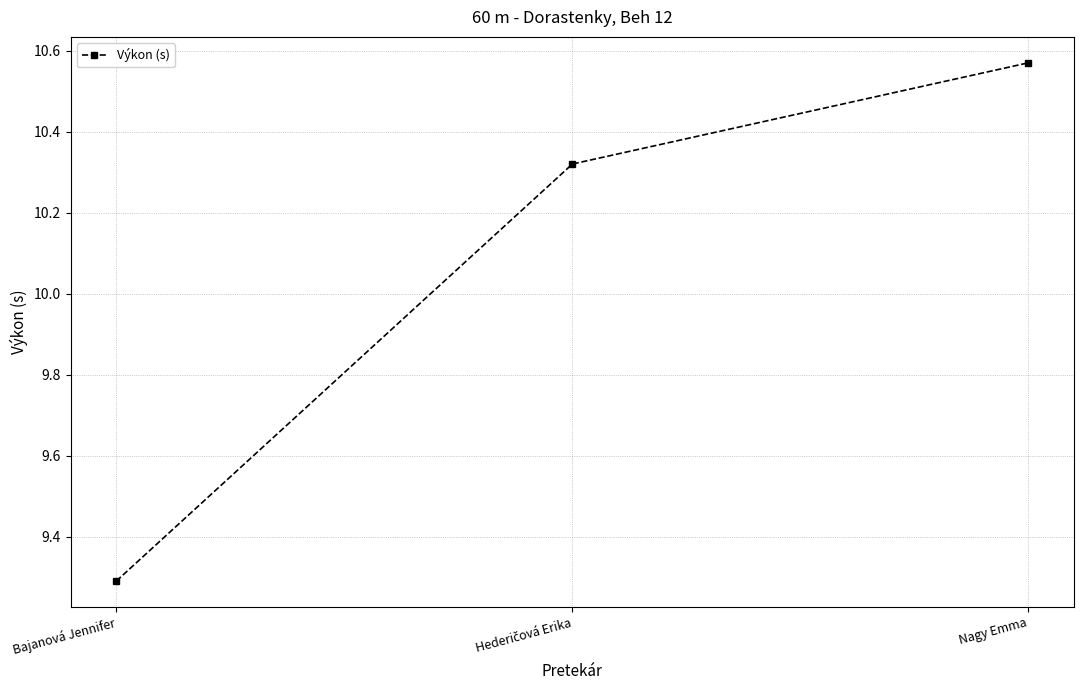

Which has a higher value, Bajanová Jennifer or Nagy Emma?

Nagy Emma